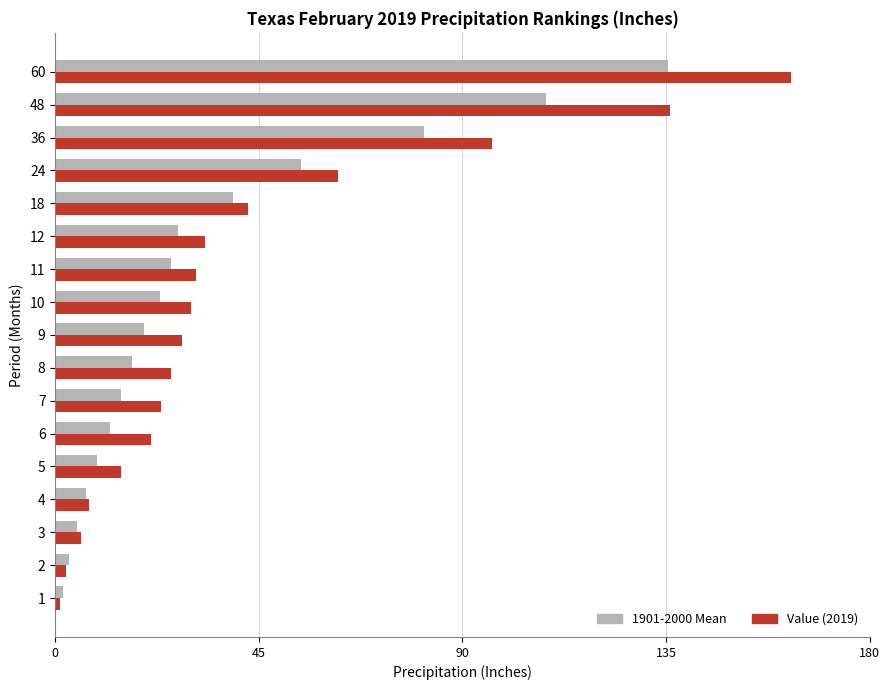

What is the spread (max minus min) of values at 3?

0.9